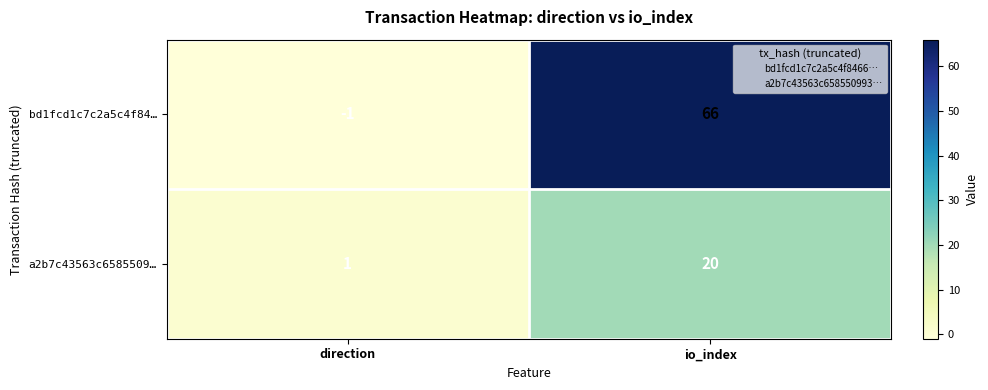

Reading left to right, what are all the values shown in this chart?

bd1fcd1c7c2a5c4f84…: direction=-1	io_index=66
a2b7c43563c6585509…: direction=1	io_index=20